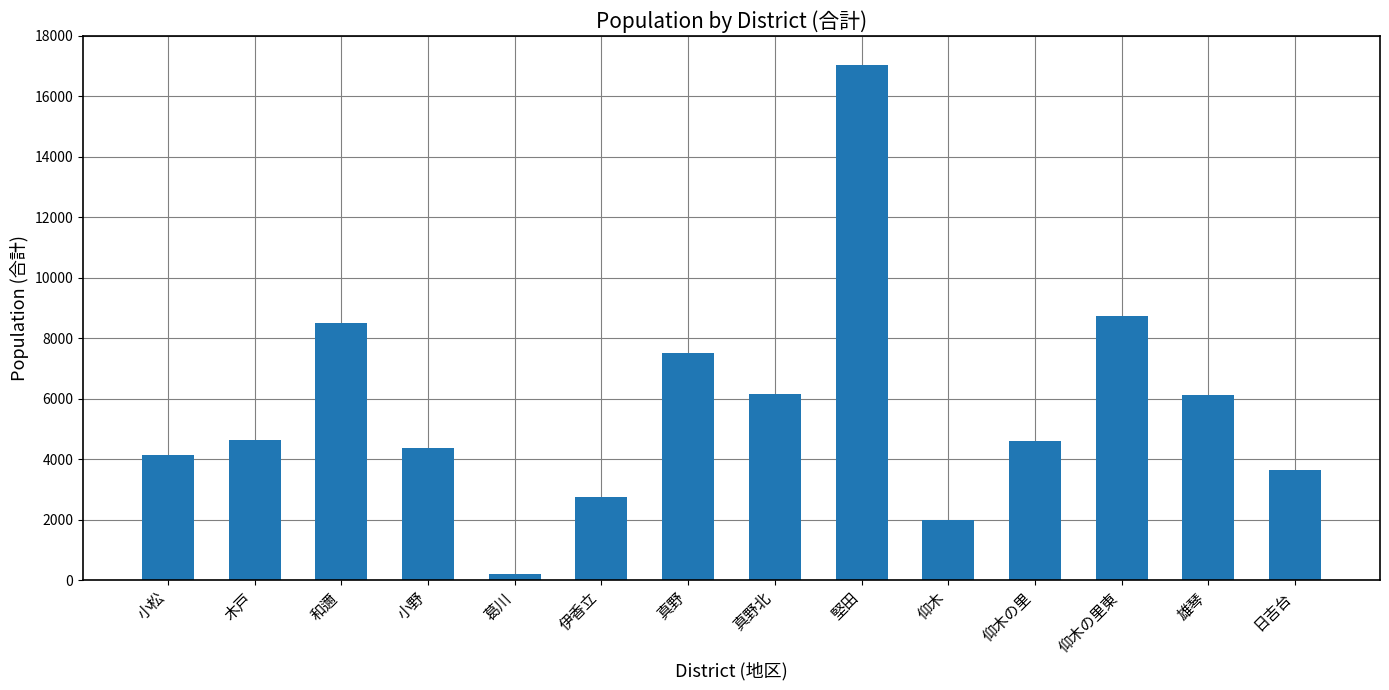

Which has a higher value, 木戸 or 真野?

真野